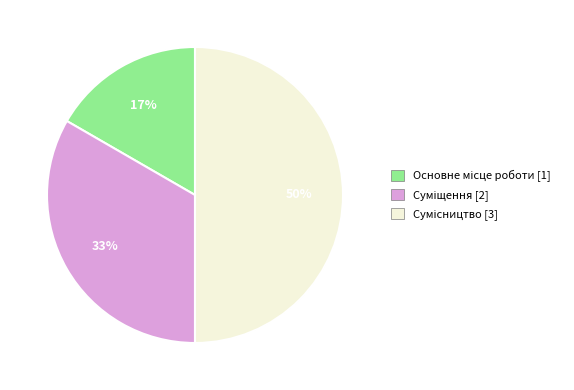

Count the number of slices in the pie.

3